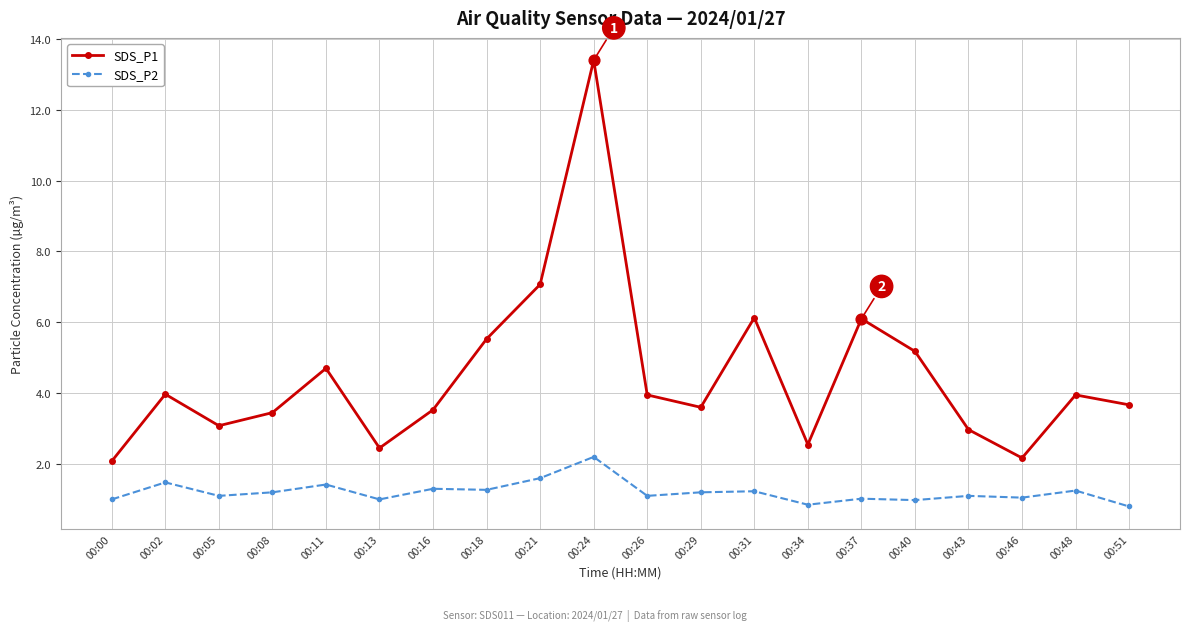

What is the total value across all series at 00:43?

4.1